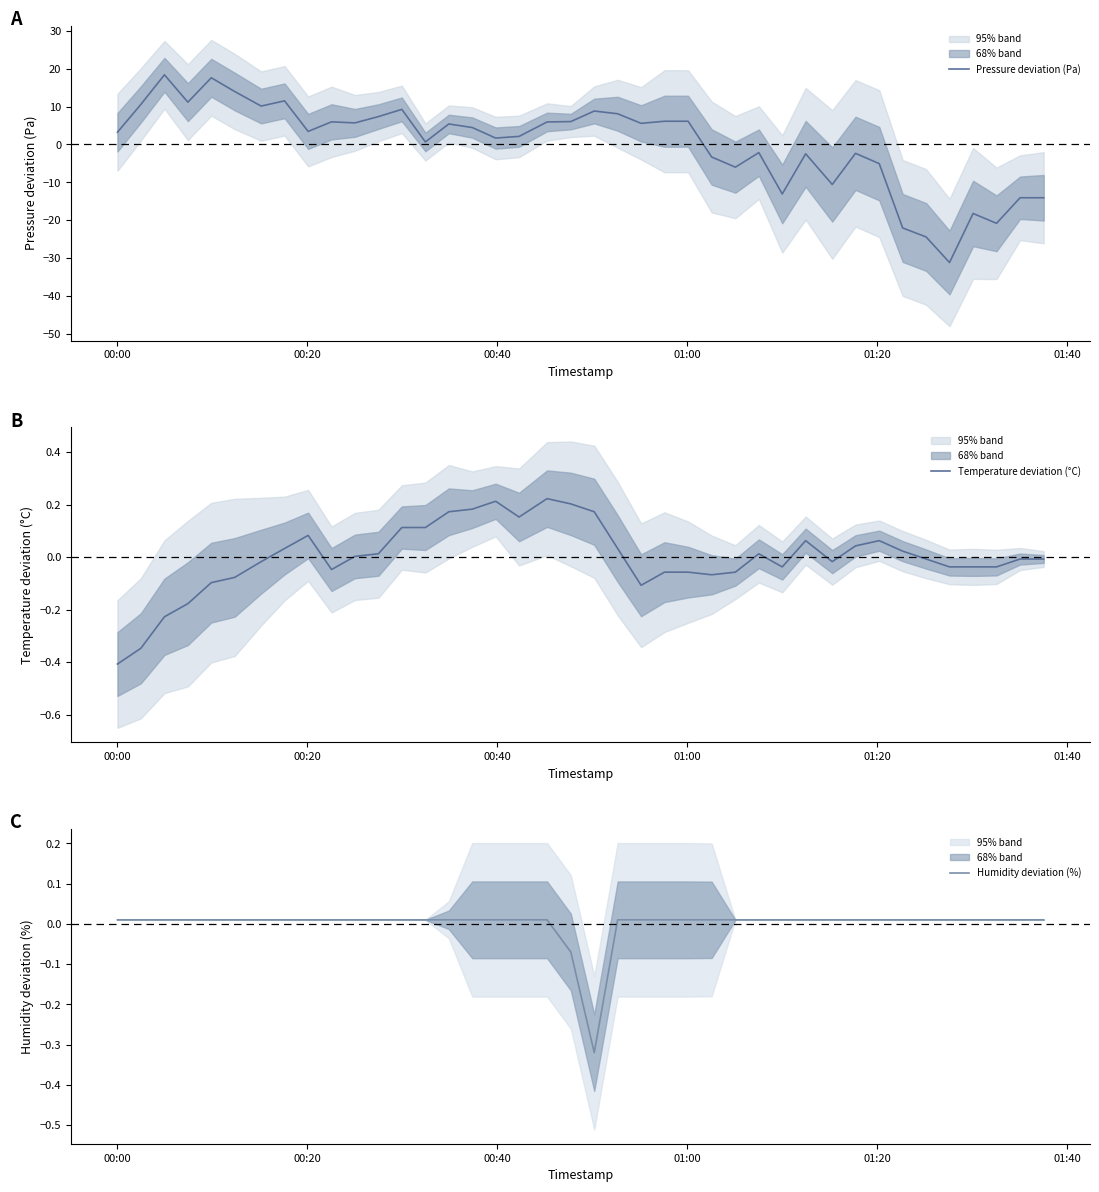

True or false: Humidity deviation (%) has more than 1 interior local peaks.

False